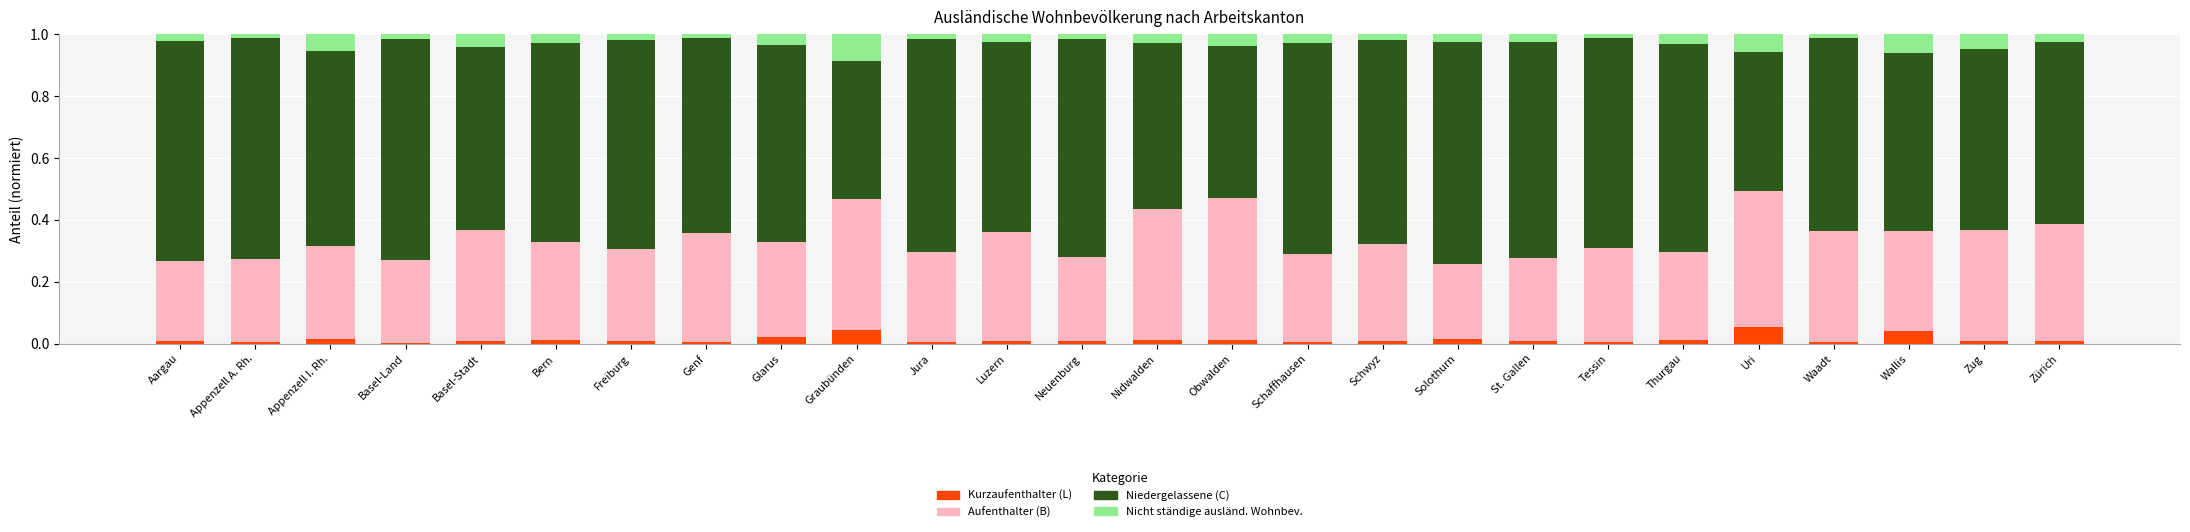

What are all the series names shown in the legend?

Kurzaufenthalter (L), Aufenthalter (B), Niedergelassene (C), Nicht ständige ausländ. Wohnbev.